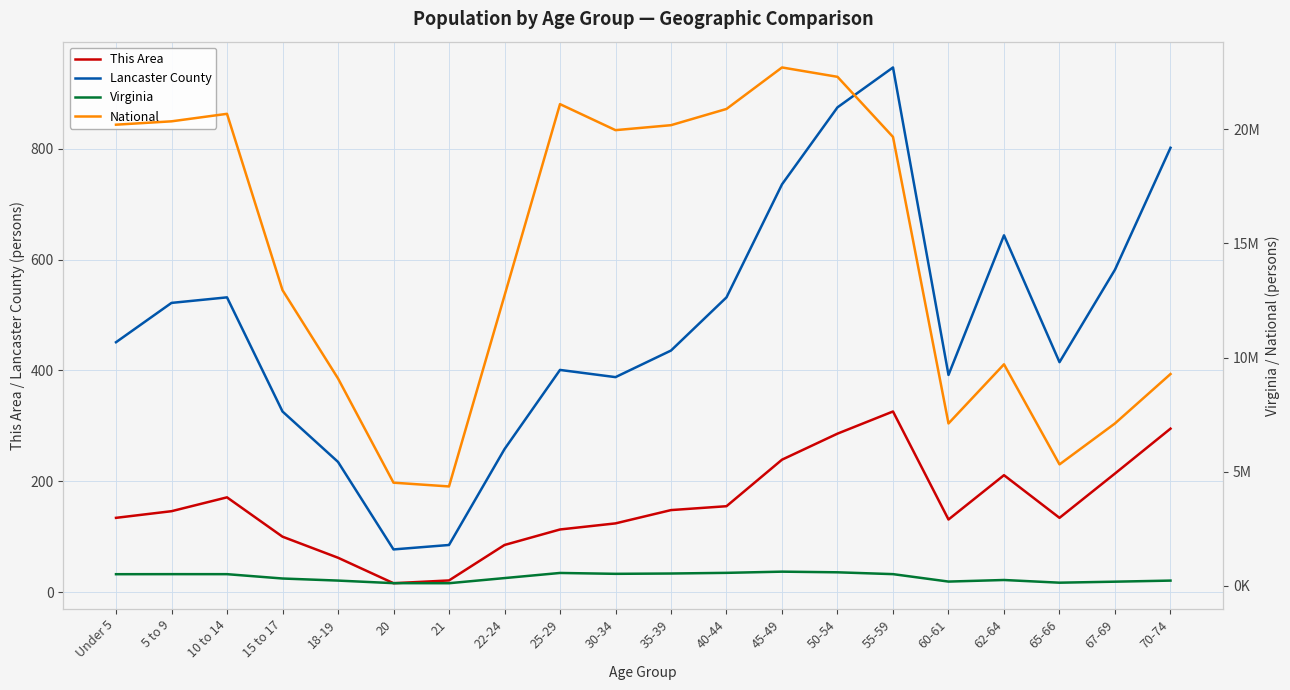

At which label is Lancaster County closest to 512?

5 to 9